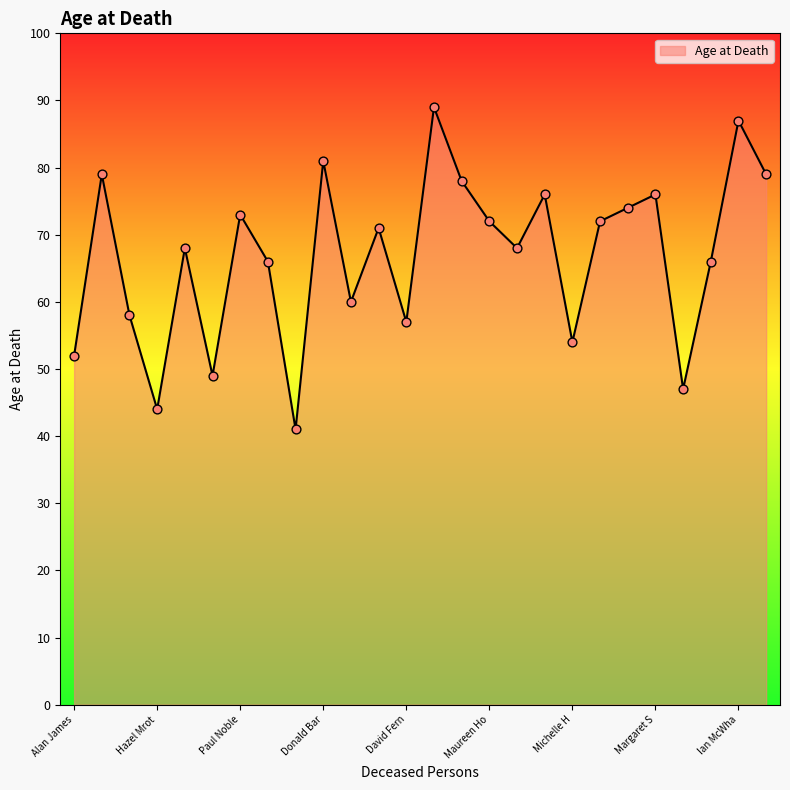

What is the difference between the maximum and minimum values?

48